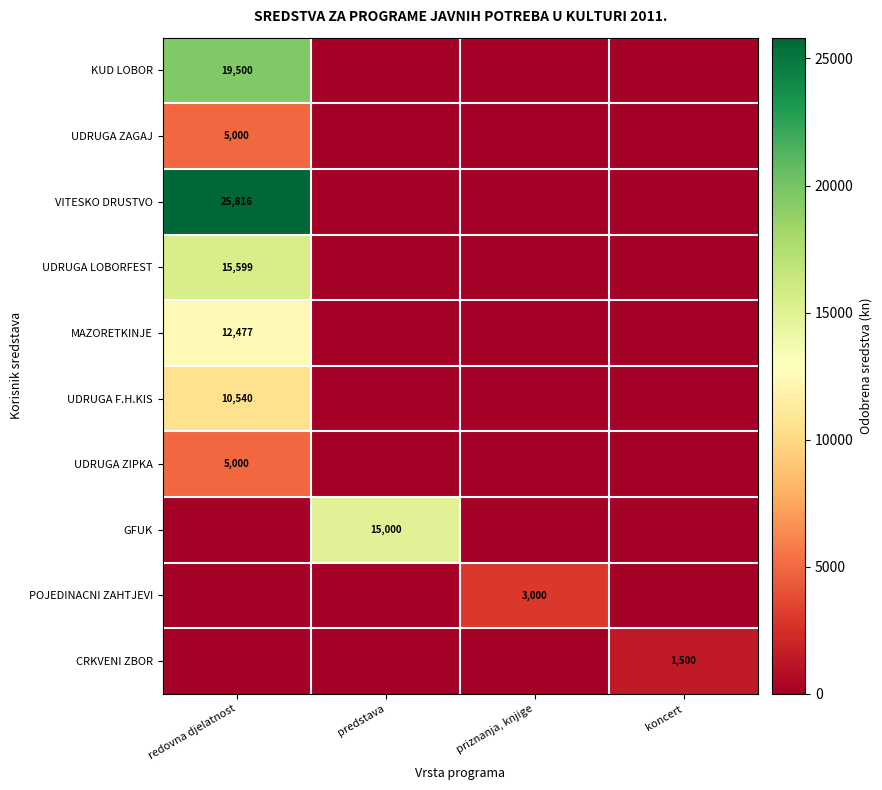

The POJEDINACNI ZAHTJEVI series shows 1504 at priznanja, knjige. True or false?

False